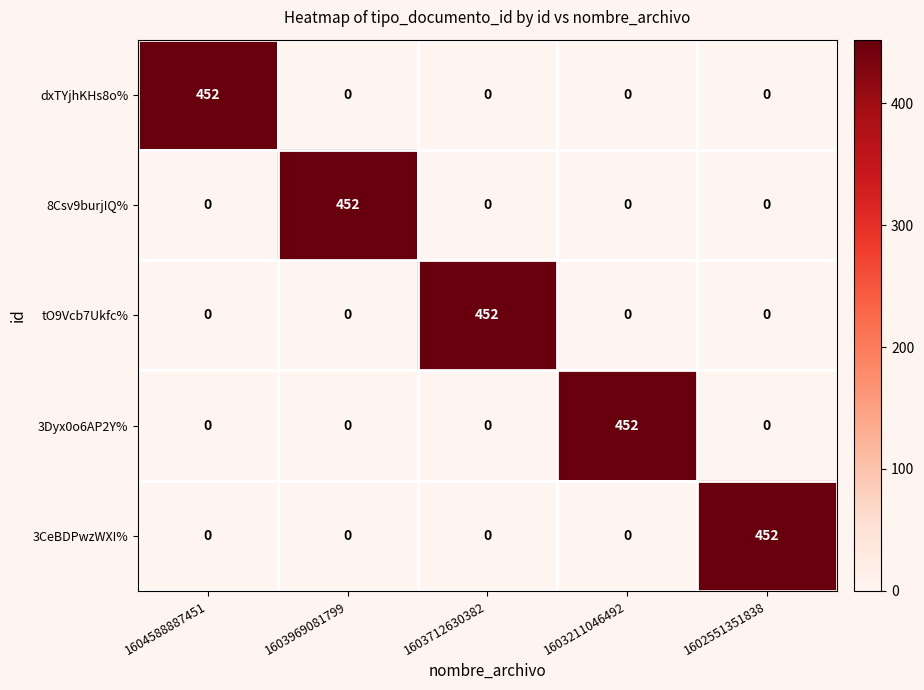

At how many categories does at least one series exceed 262?

5